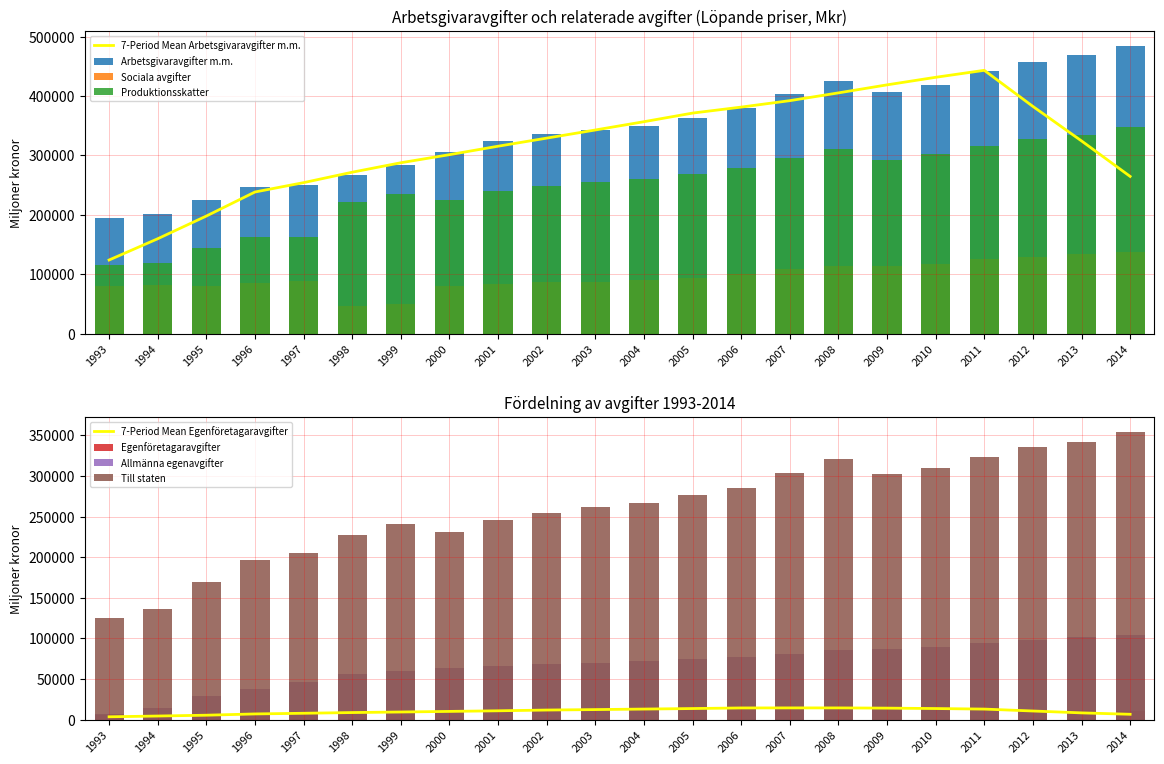

At how many categories does at least one series exceed 359852?

10